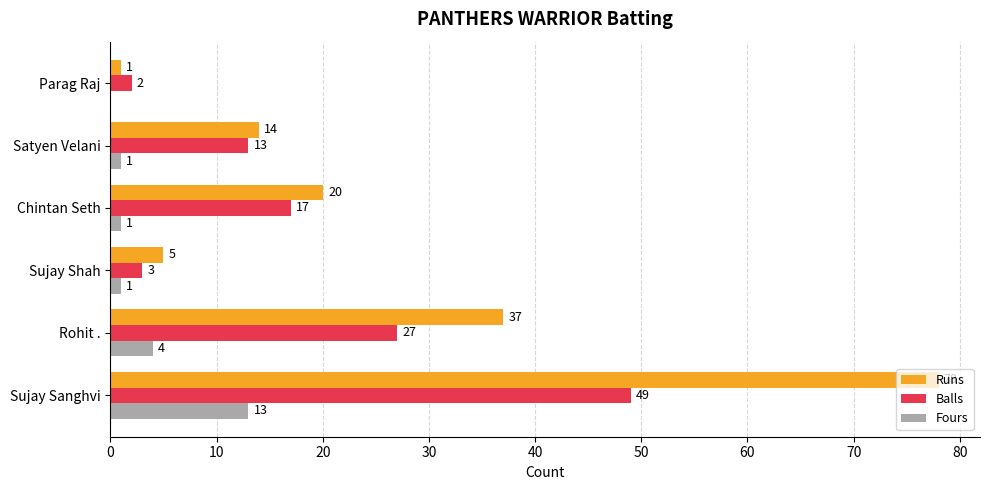

The value of Fours at Chintan Seth is 1. True or false?

True